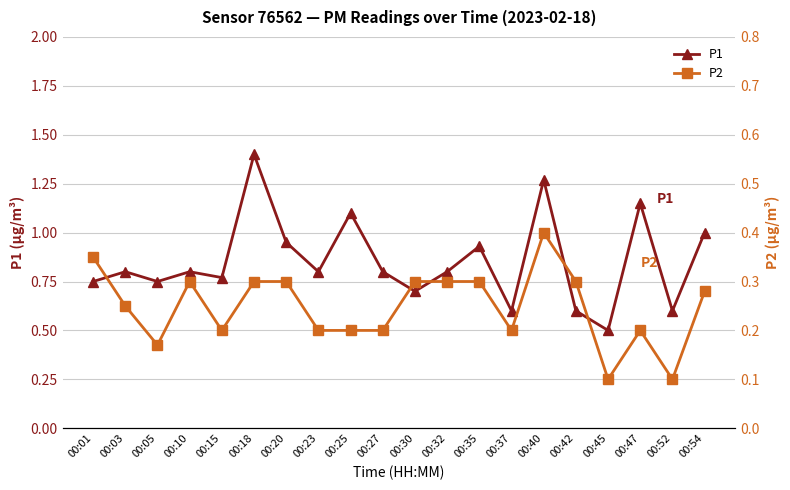

What is the difference between the second highest and minimum values in the P1 series?

0.8